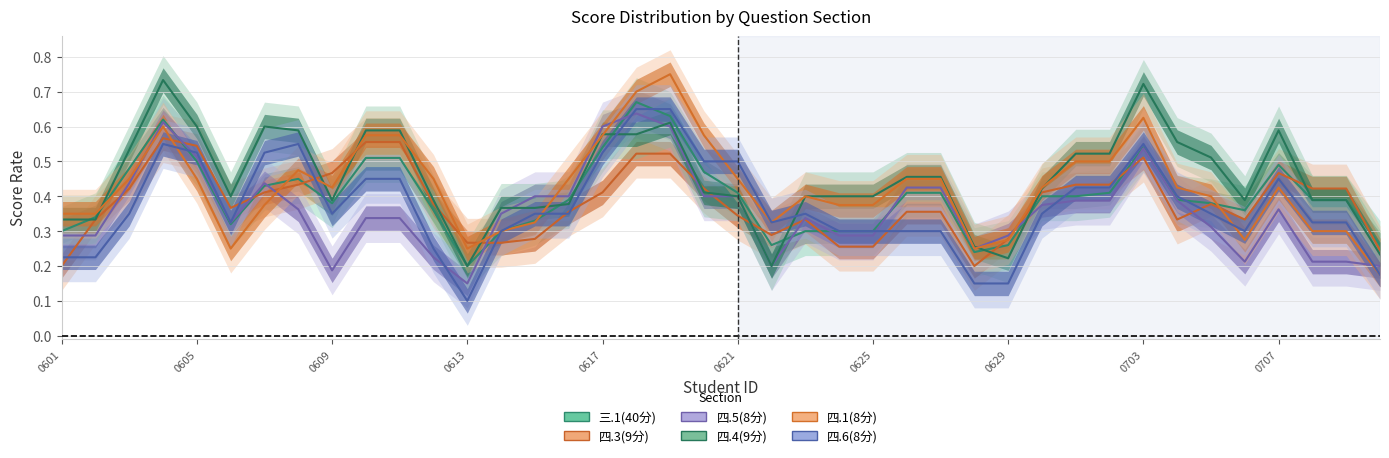

The value of 四.3(9分) at 13 is 0.3. True or false?

True